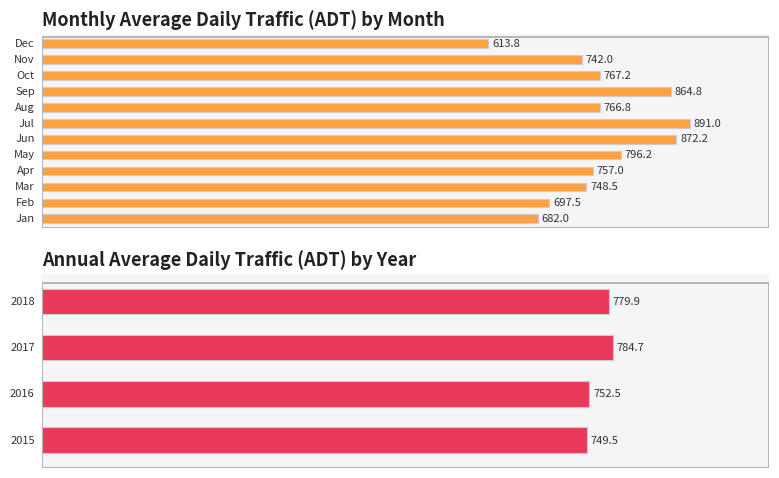

What is the ratio of the value at 2017 to the value at 2018?

1.0